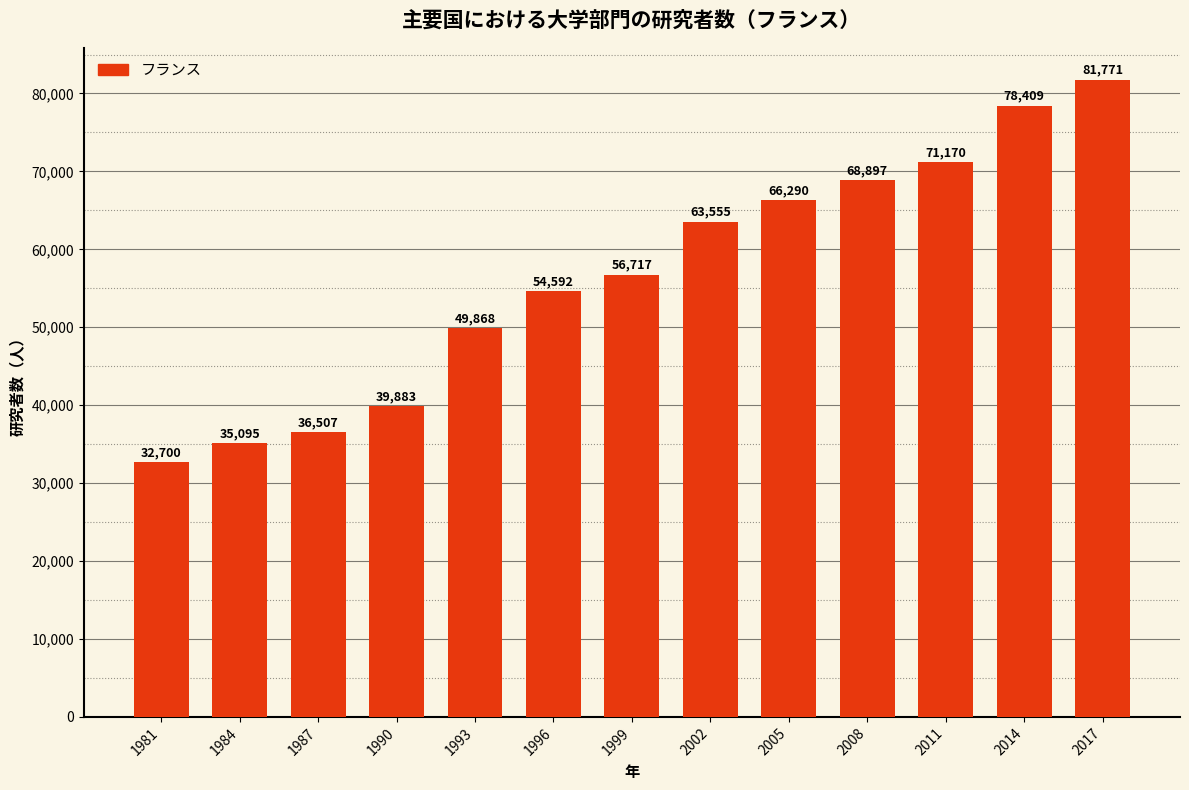

Reading right to left, transcribe all the data shown in this chart.

2017=81771	2014=78409	2011=71170	2008=68897	2005=66290	2002=63555	1999=56717	1996=54592	1993=49868	1990=39883	1987=36507	1984=35095	1981=32700